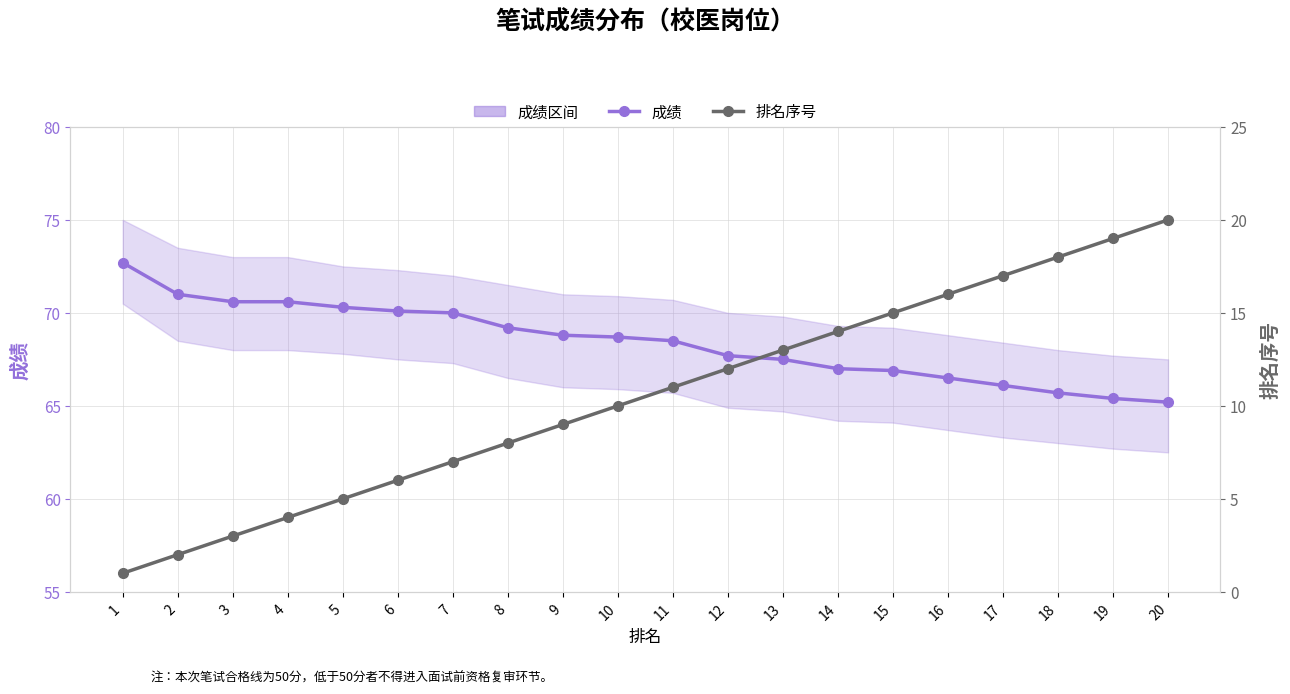

True or false: 排名序号 and 成绩 intersect in this chart.

False